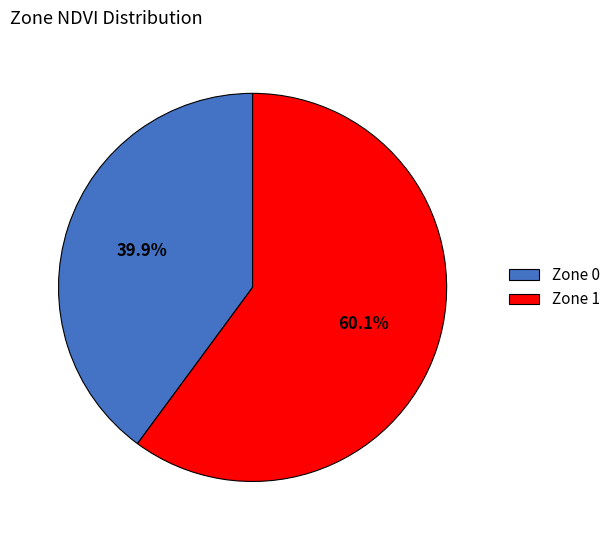

Rank the categories by value from highest to lowest.

Zone 1, Zone 0